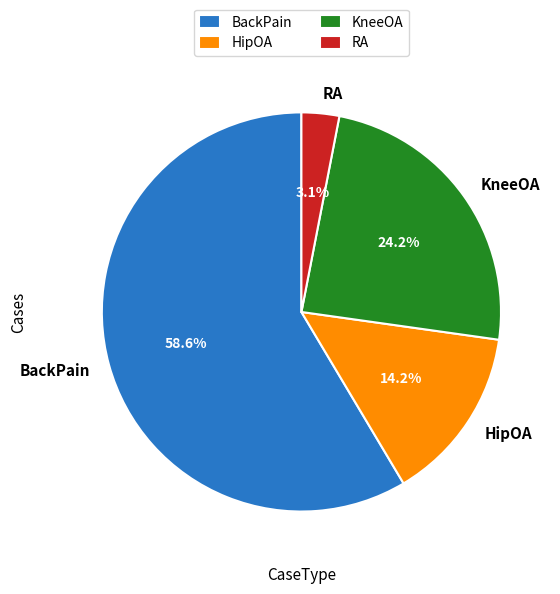

Between KneeOA and BackPain, which is larger?

BackPain